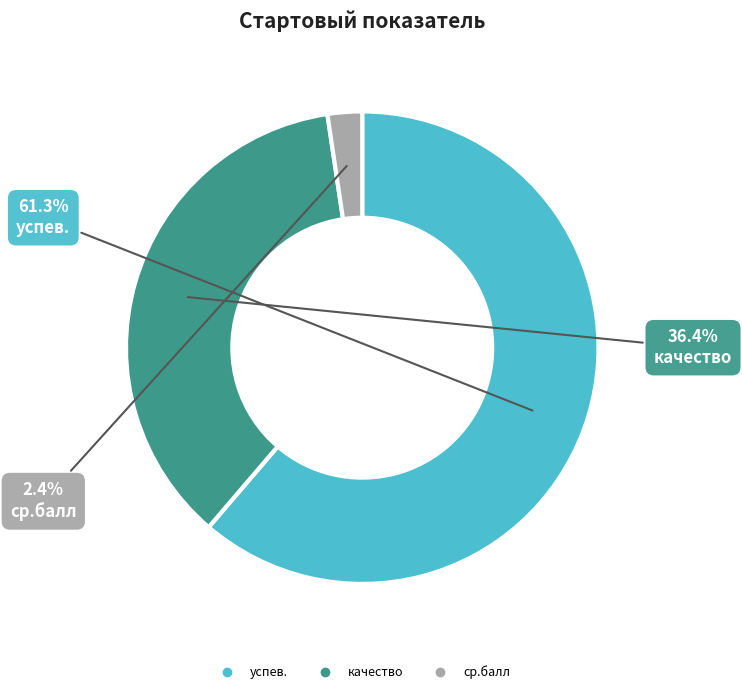

Does any single category account for the majority?

Yes